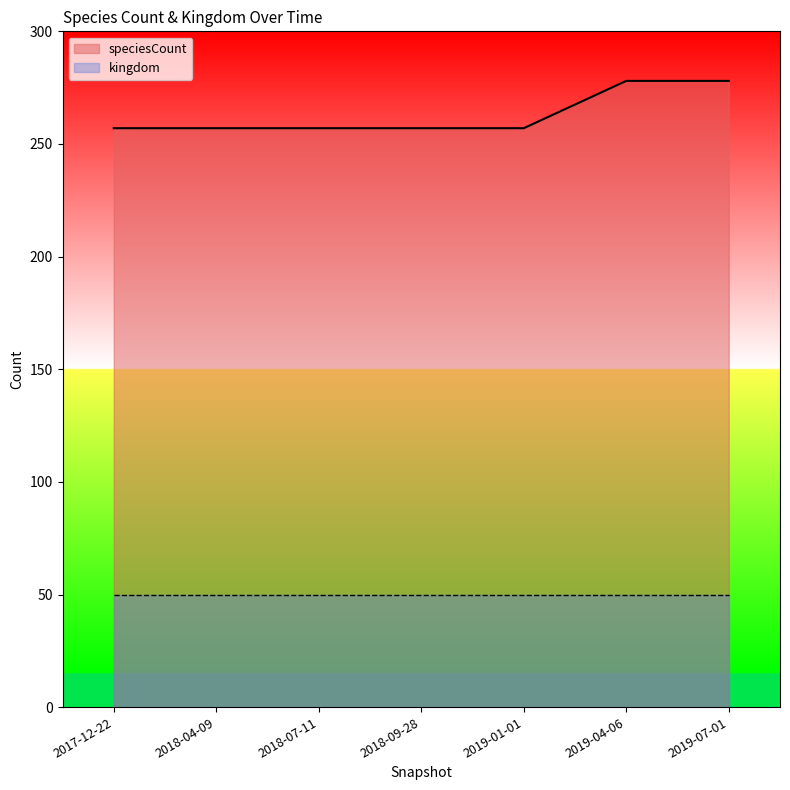

Rank the categories by value from highest to lowest.

2019-04-06, 2019-07-01, 2017-12-22, 2018-04-09, 2018-07-11, 2018-09-28, 2019-01-01